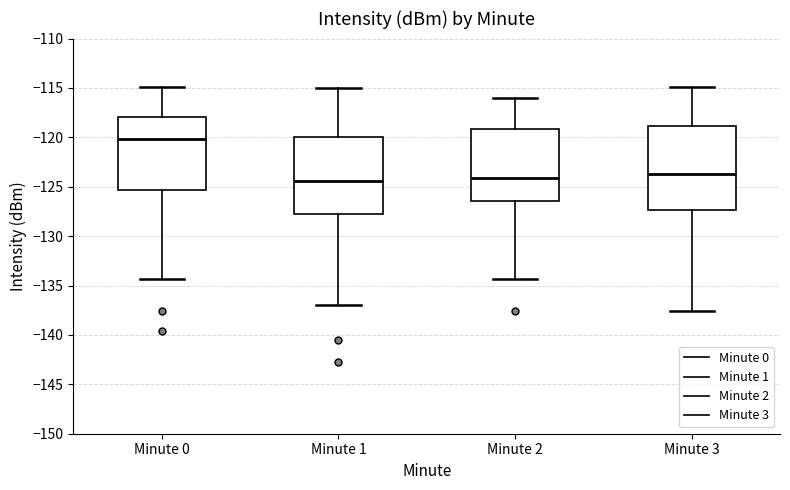

Reading left to right, read every box against the y-axis: the position of its median line, the range the box covers, and the ends of its whiskers. The values are not printed on the chart, so give them approximately, as read against the axis.

Minute 0: median -120.0, box -125.5 to -118.0, whiskers -134.5 to -115.0
Minute 1: median -124.5, box -128.0 to -120.0, whiskers -137.0 to -115.0
Minute 2: median -124.0, box -126.5 to -119.0, whiskers -134.5 to -116.0
Minute 3: median -123.5, box -127.5 to -119.0, whiskers -137.5 to -115.0